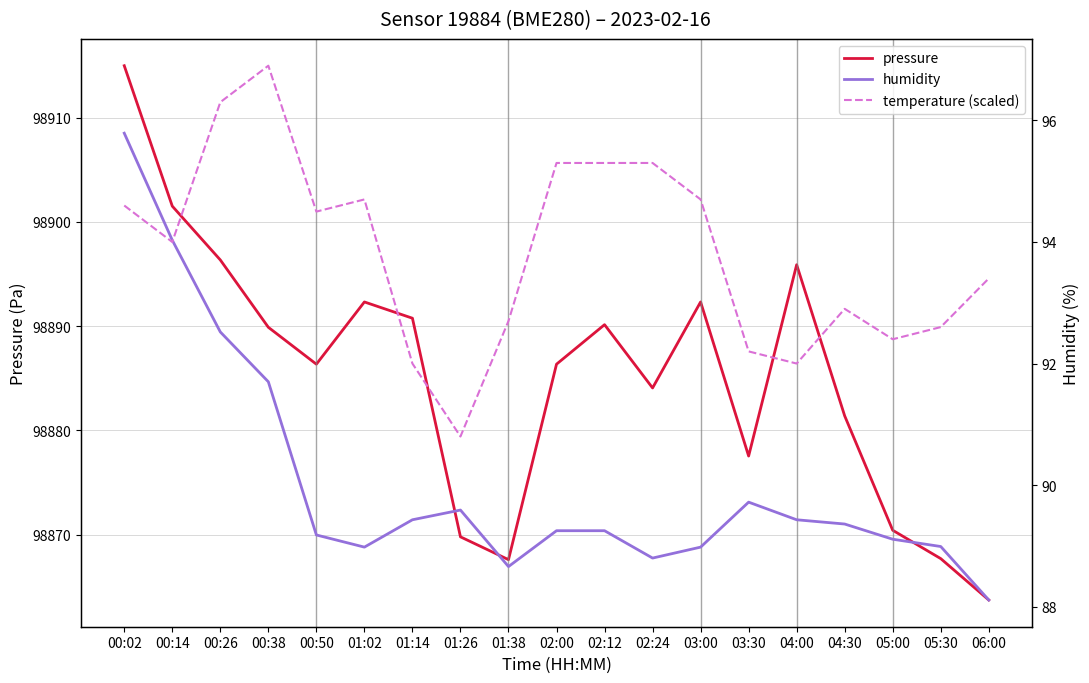

Reading left to right, transcribe all the data shown in this chart.

pressure: 98915.0	98901.5	98896.3	98889.9	98886.3	98892.3	98890.8	98869.8	98867.6	98886.3	98890.1	98884.1	98892.3	98877.5	98895.9	98881.4	98870.4	98867.7	98863.7
humidity: 95.8	94.0	92.5	91.7	89.2	89.0	89.4	89.6	88.7	89.2	89.2	88.8	89.0	89.7	89.4	89.4	89.1	89.0	88.1
temperature (scaled): 94.6	94.0	96.3	96.9	94.5	94.7	92.0	90.8	92.7	95.3	95.3	95.3	94.7	92.2	92.0	92.9	92.4	92.6	93.4